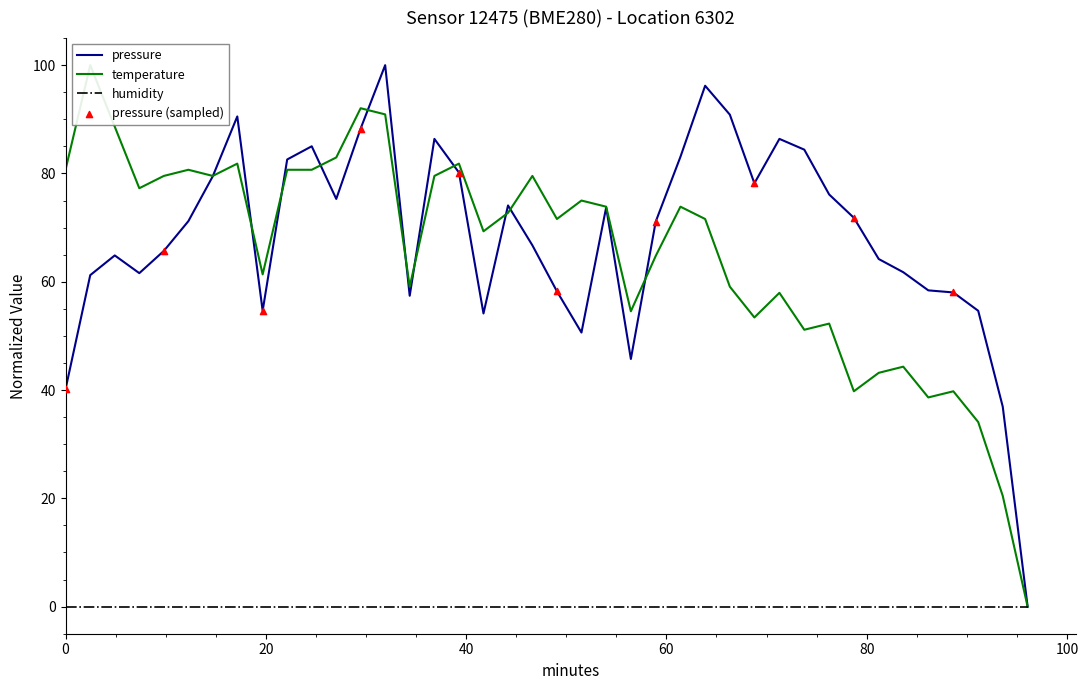

Which series has the largest Y range (max minus min)?

pressure